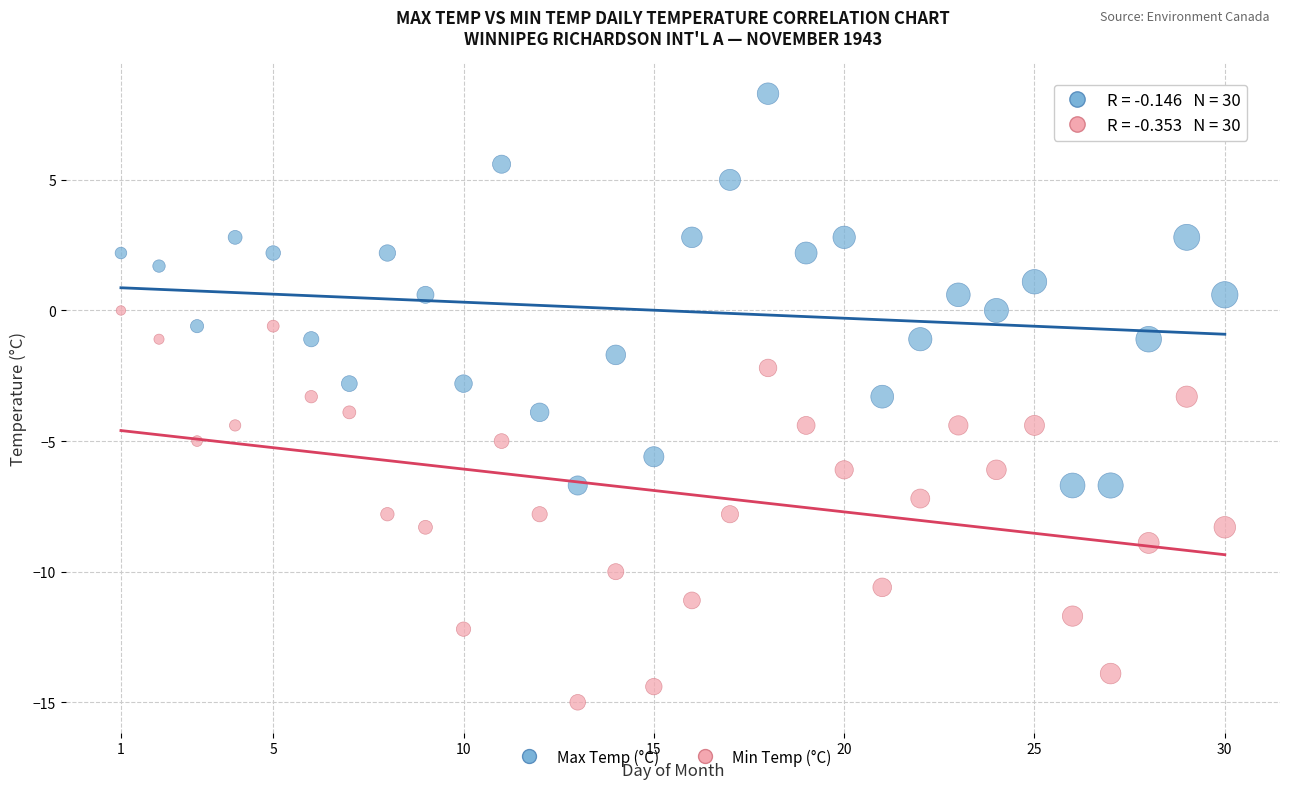

What is the X range (max minus min) for the scatter plot?

29.0